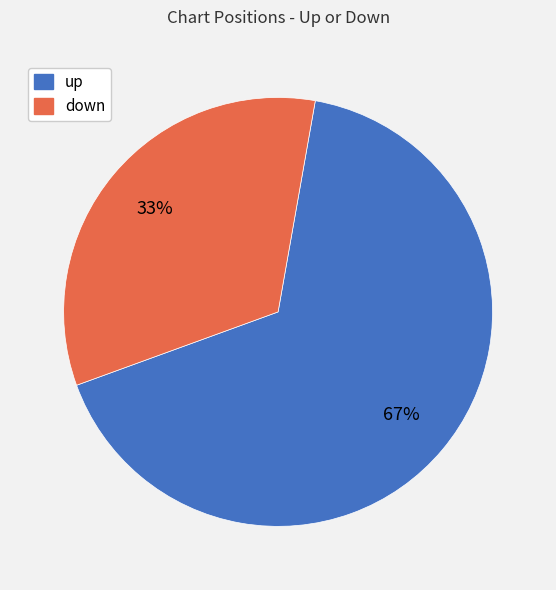

Count the number of slices in the pie.

2